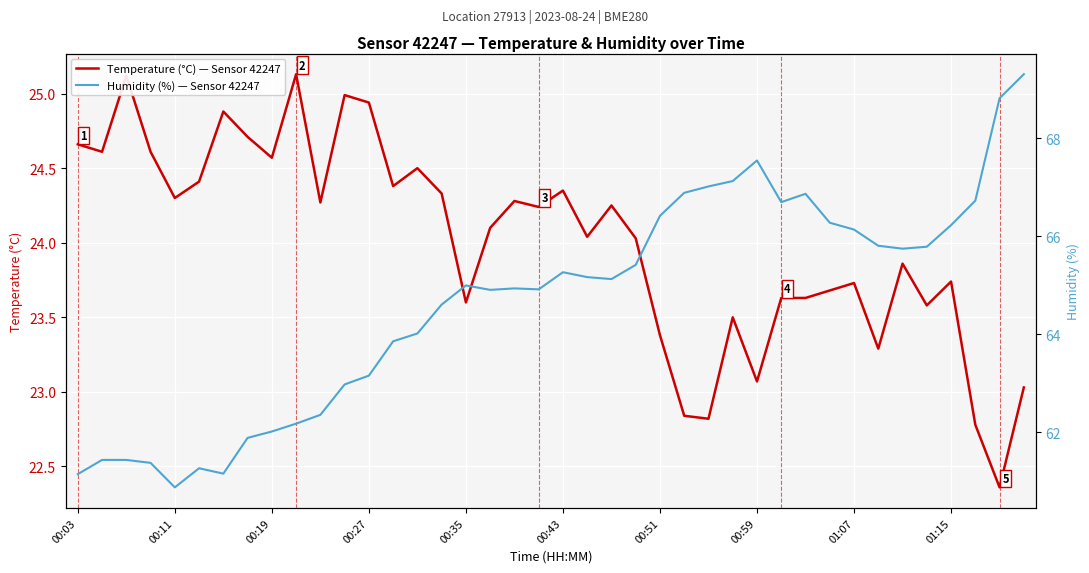

What is the sum of all Temperature (°C) — Sensor 42247 values?

960.2